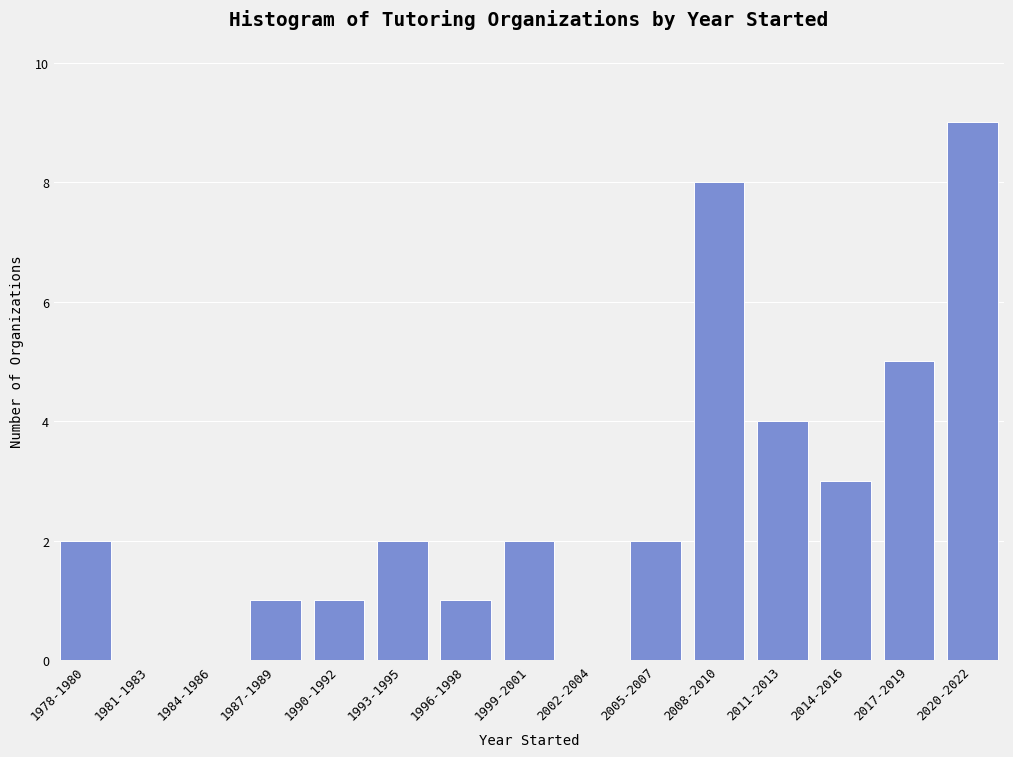

Is it true that the value at 2008-2010 is 12?

False